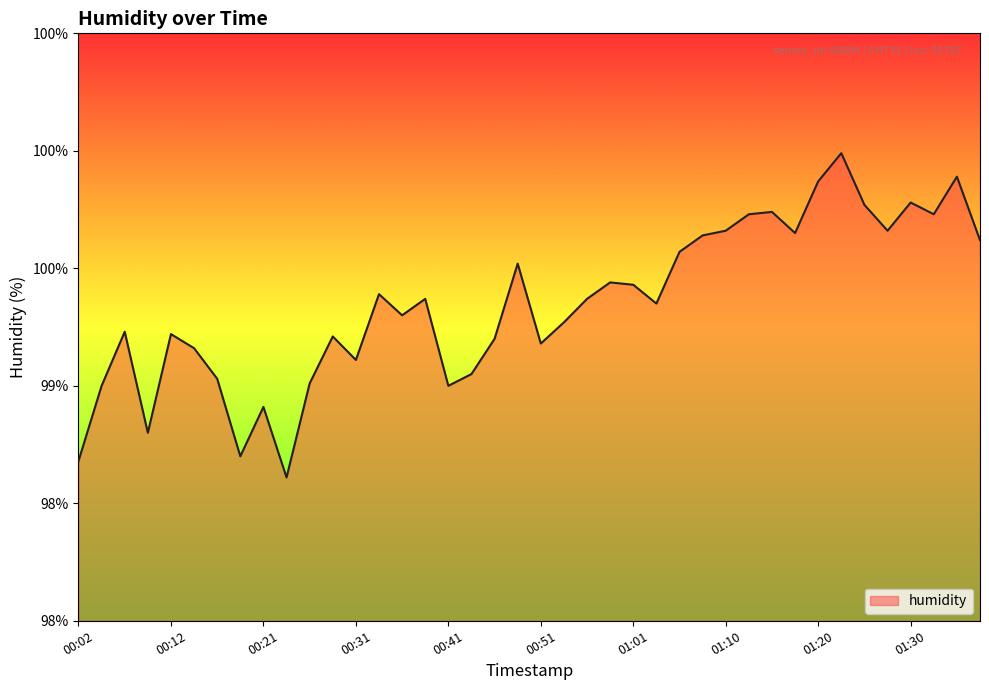

Does the chart have visible grid lines?

No